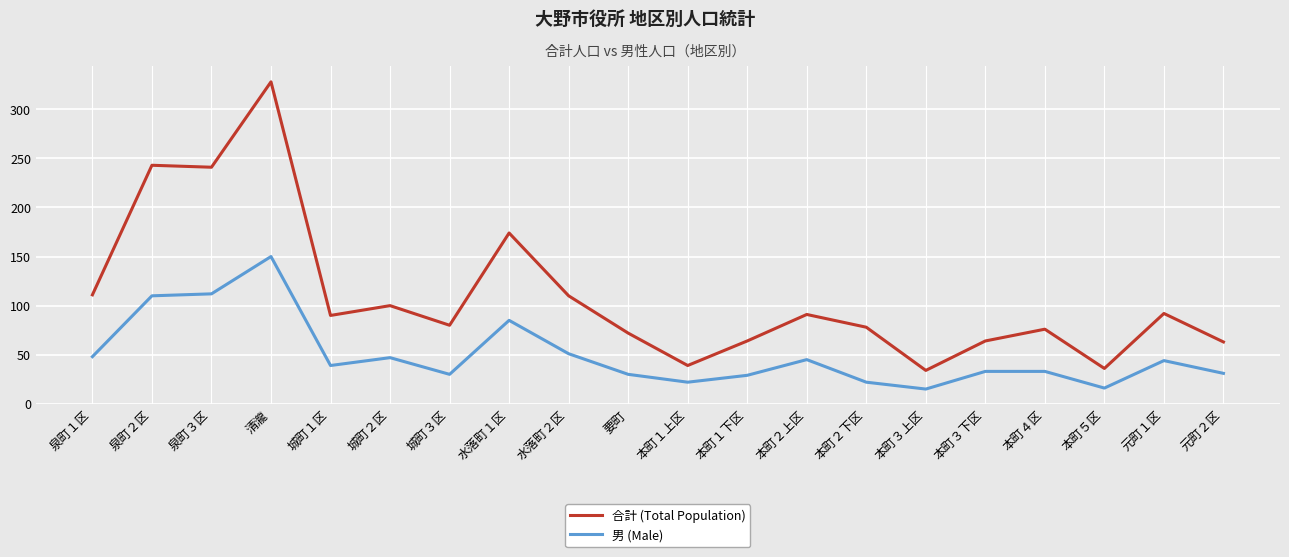

Which series has the largest total across all categories?

合計 (Total Population)